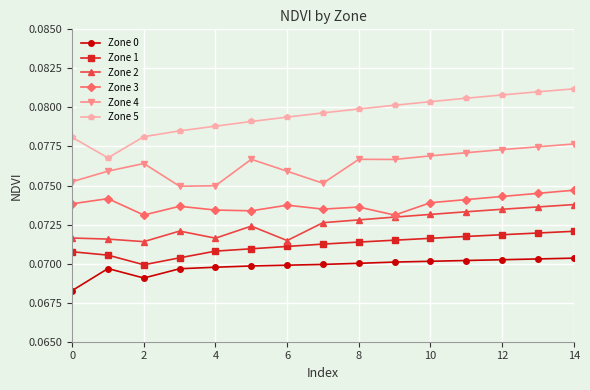

List the series in order of their peak value, lowest first.

Zone 0, Zone 1, Zone 2, Zone 3, Zone 4, Zone 5